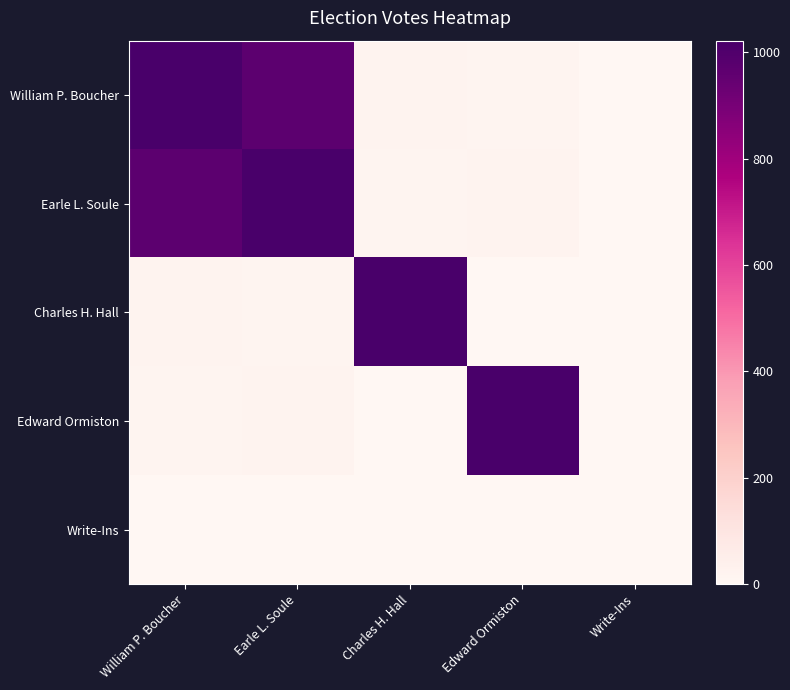

Reading left to right, what are all the values shown in this chart?

William P. Boucher: William P. Boucher=1022	Earle L. Soule=968	Charles H. Hall=23	Edward Ormiston=16	Write-Ins=0
Earle L. Soule: William P. Boucher=968	Earle L. Soule=1022	Charles H. Hall=16	Edward Ormiston=23	Write-Ins=2
Charles H. Hall: William P. Boucher=23	Earle L. Soule=16	Charles H. Hall=1022	Edward Ormiston=0	Write-Ins=0
Edward Ormiston: William P. Boucher=16	Earle L. Soule=23	Charles H. Hall=0	Edward Ormiston=1022	Write-Ins=0
Write-Ins: William P. Boucher=0	Earle L. Soule=2	Charles H. Hall=0	Edward Ormiston=0	Write-Ins=0